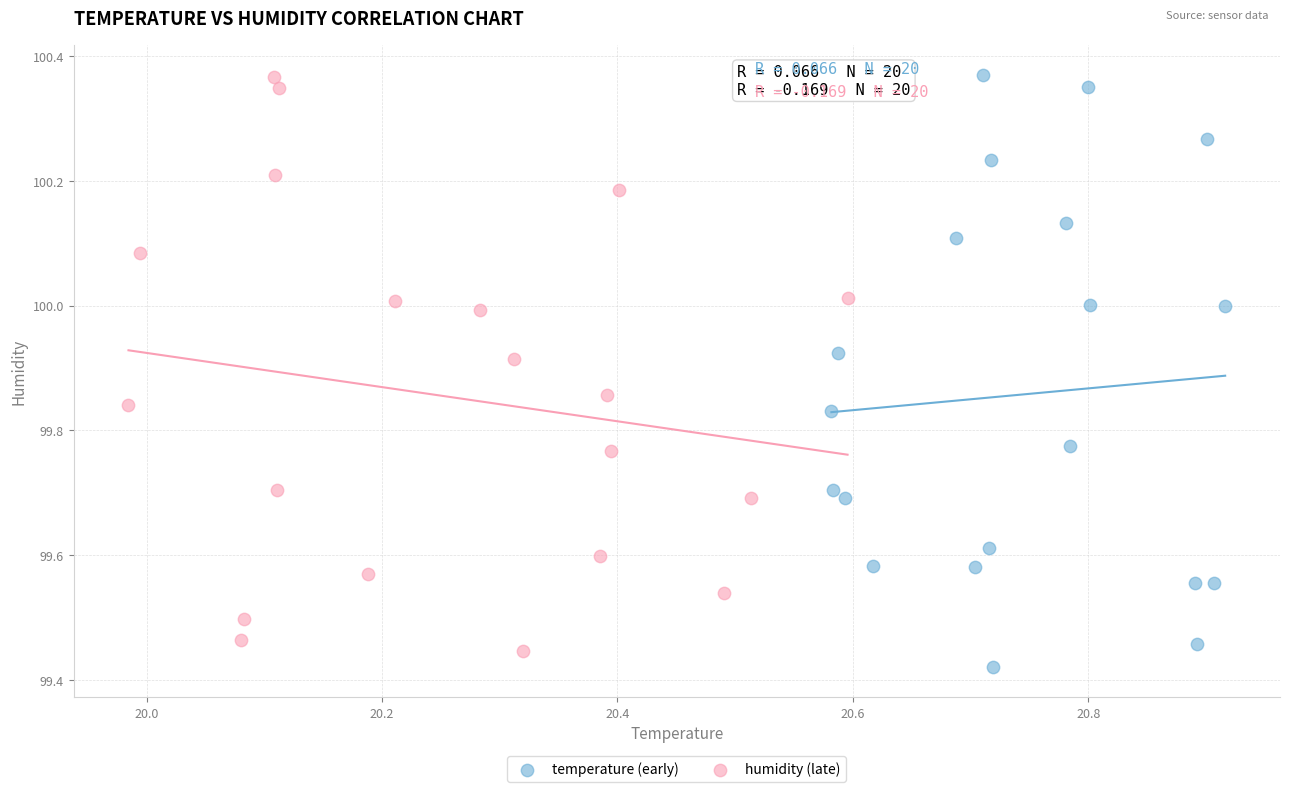

Which series has the widest spread of Y values?

temperature (early)